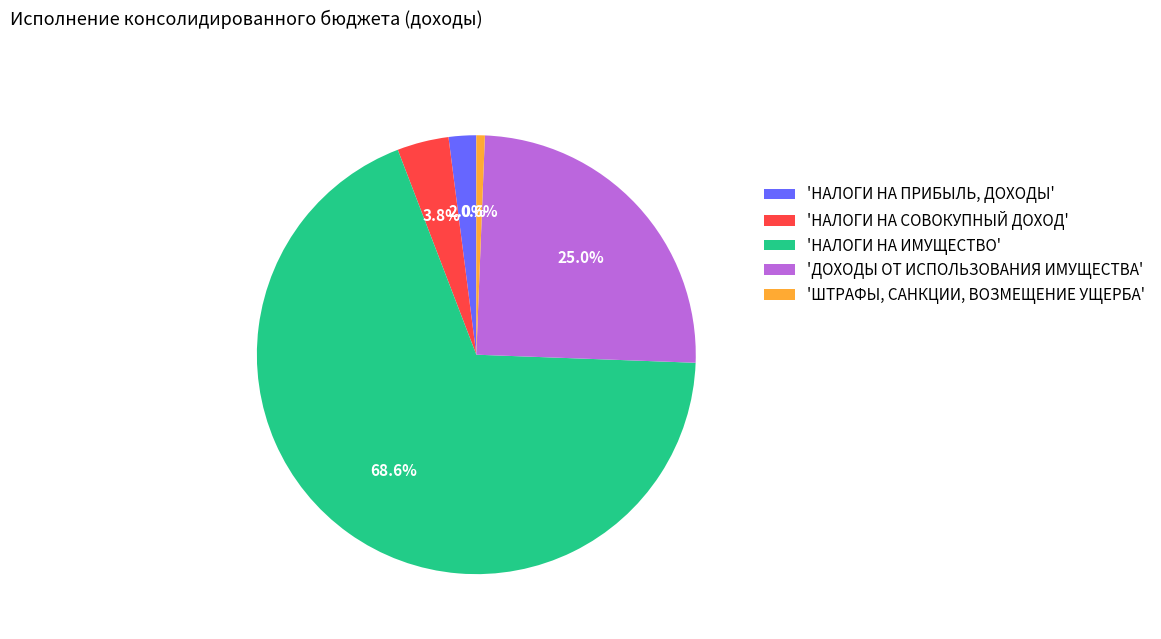

Which has a higher value, 'ШТРАФЫ, САНКЦИИ, ВОЗМЕЩЕНИЕ УЩЕРБА' or 'НАЛОГИ НА ПРИБЫЛЬ, ДОХОДЫ'?

'НАЛОГИ НА ПРИБЫЛЬ, ДОХОДЫ'